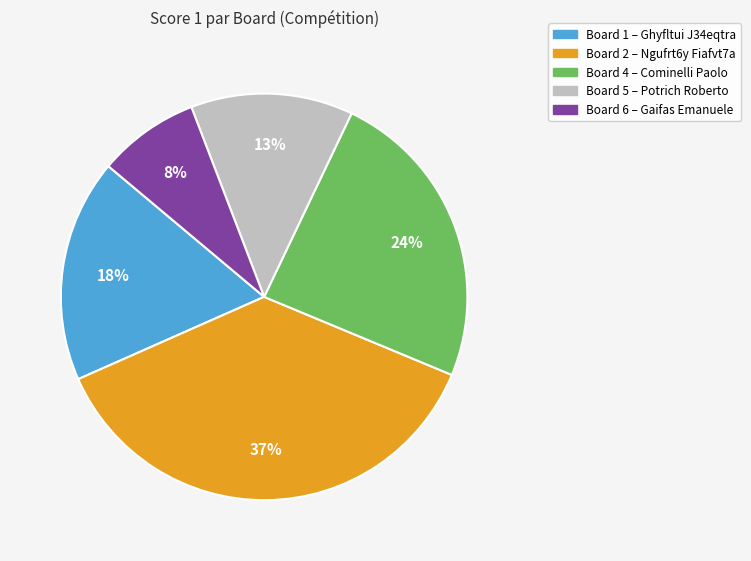

To the nearest percent, what is the average slice percentage?

20%